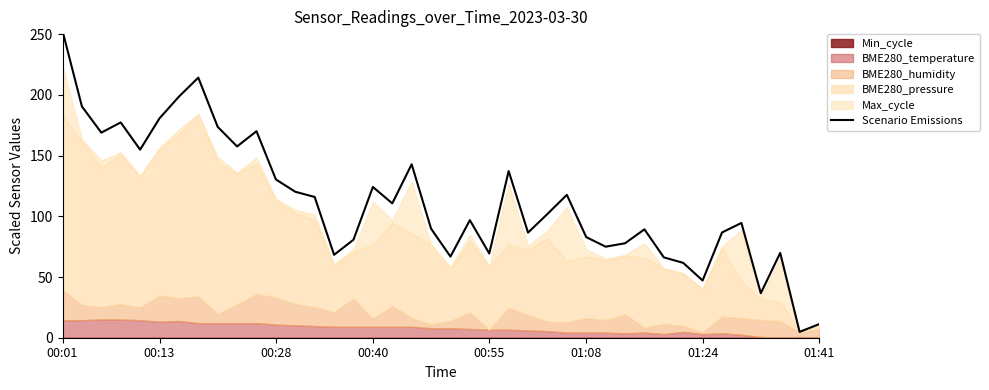

At which label does the data first exceed 101?

00:01